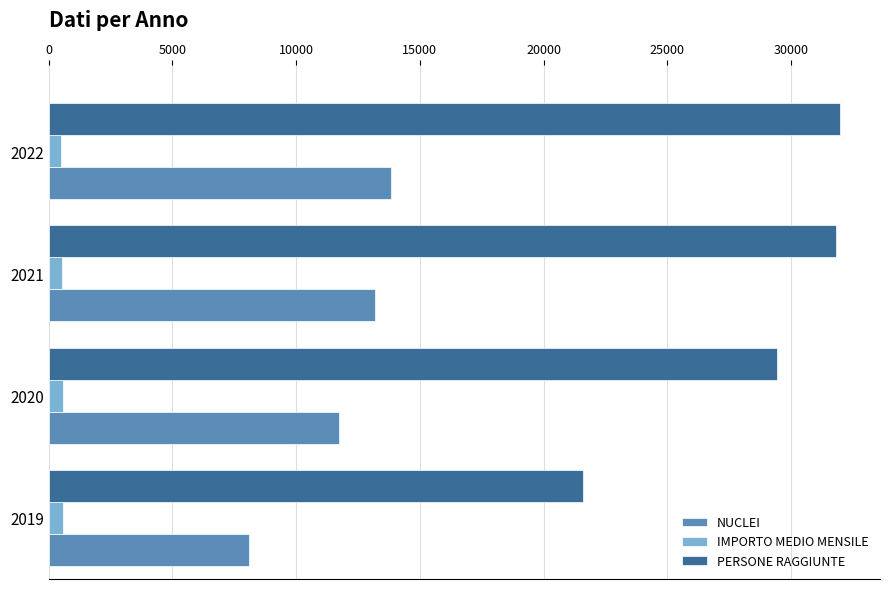

Is it true that PERSONE RAGGIUNTE equals 31999 at 2022?

True